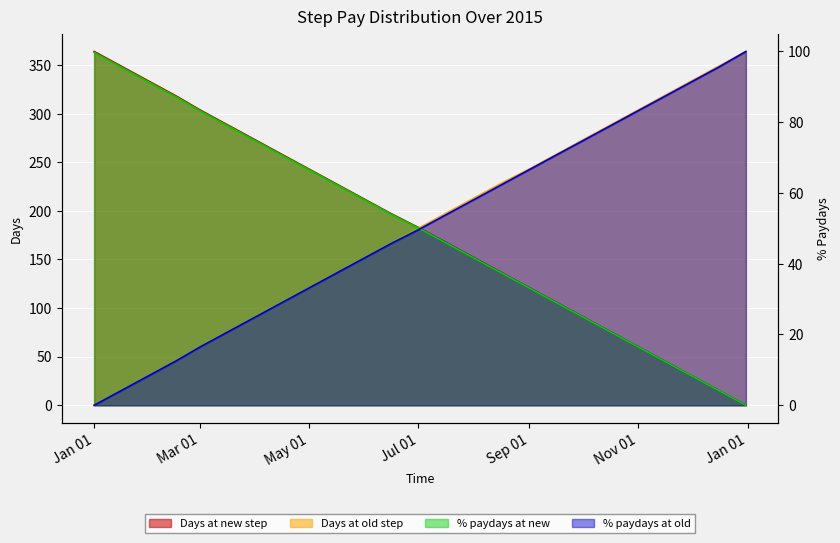

Which series has the largest range (max minus min)?

Days at new step